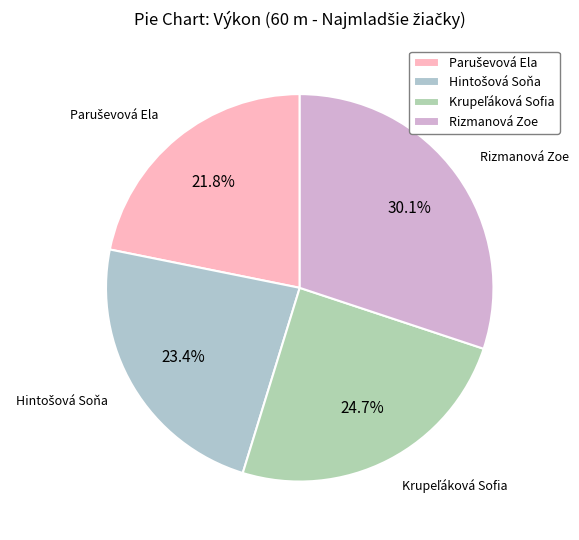

Does Rizmanová Zoe account for over 50% of the chart?

No